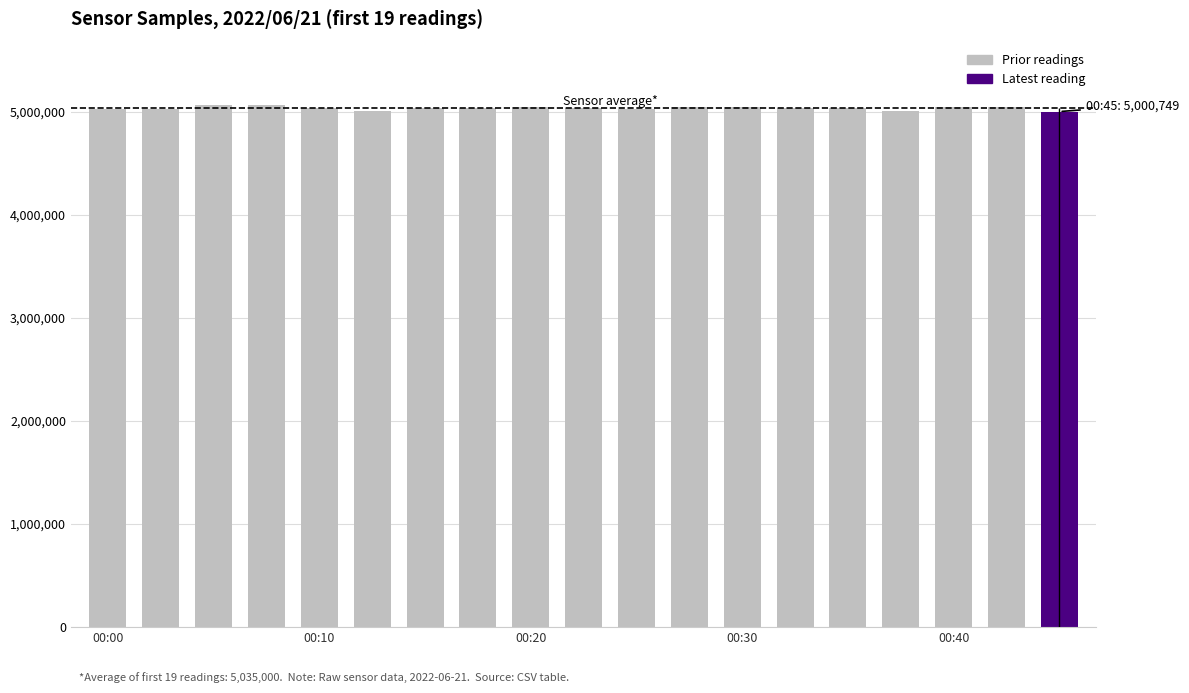

What is the value of the 6th bar from the left?

5009784